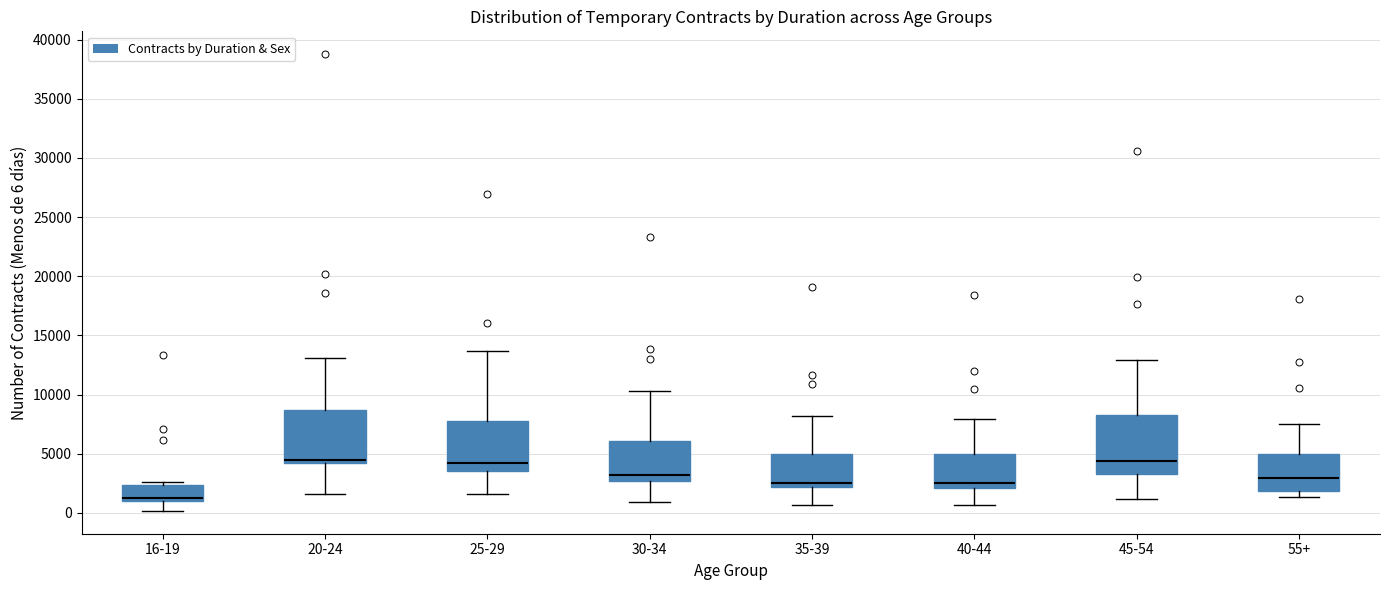

Which box has the lowest median line?

16-19